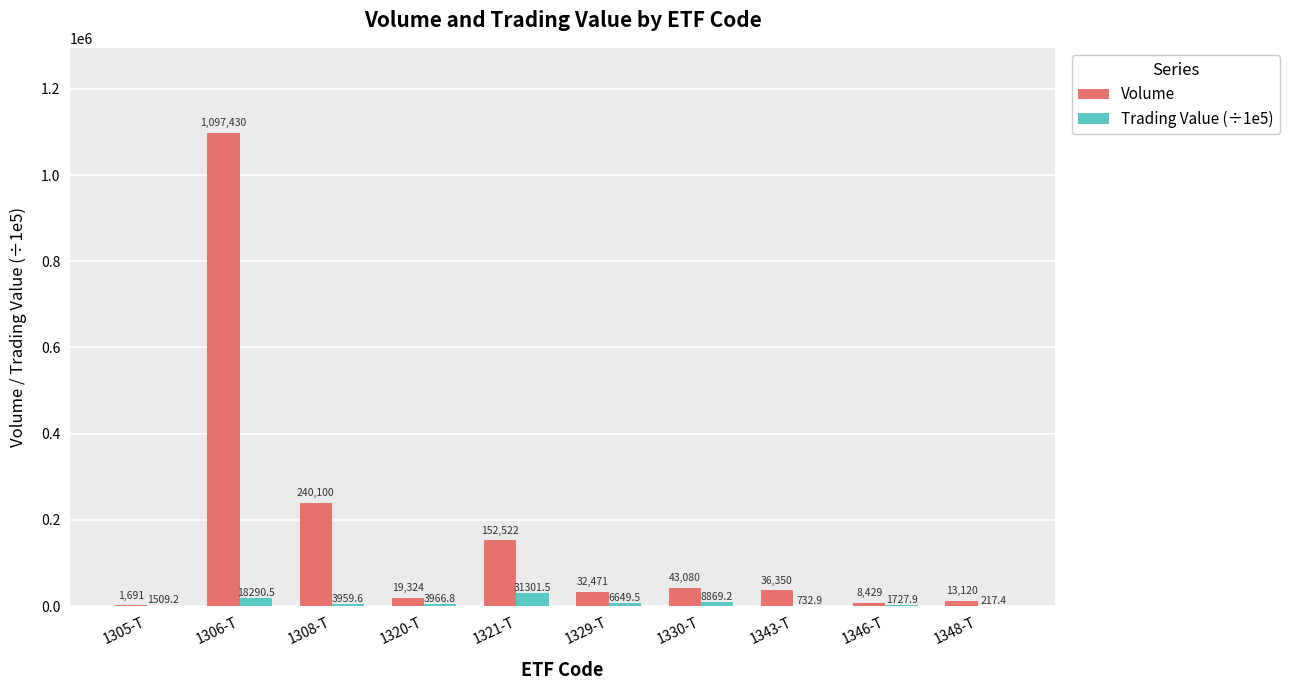

Which series changed the most between 1343-T and 1348-T?

Volume